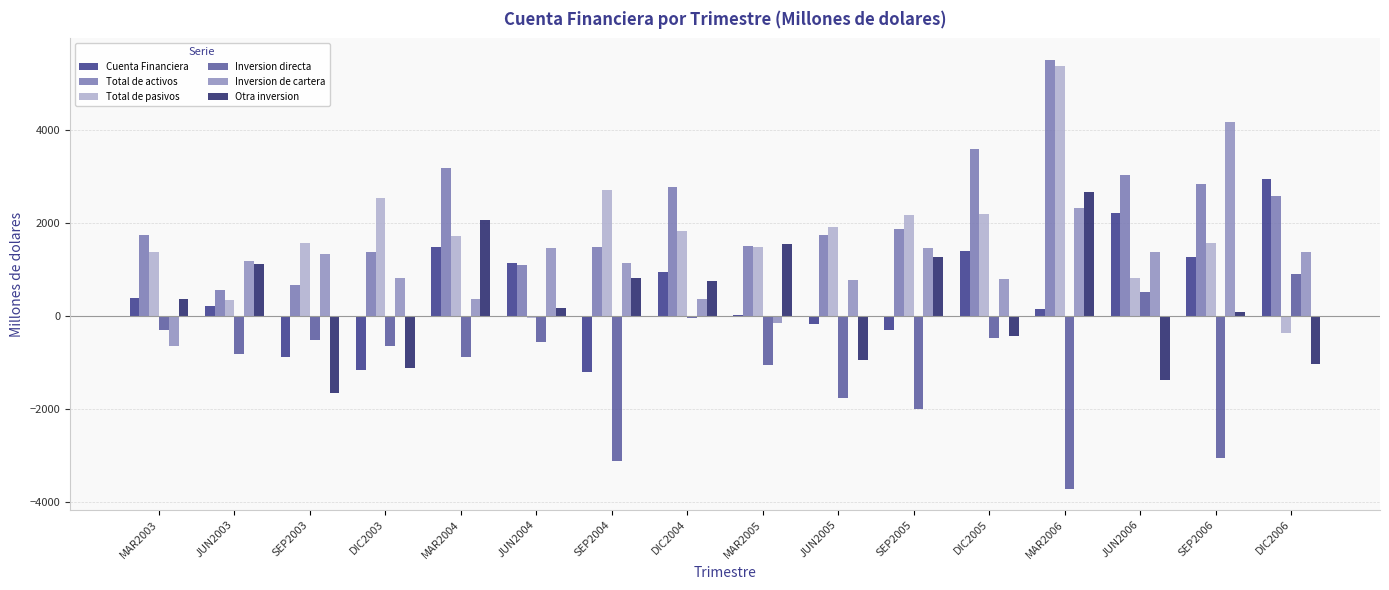

What is the difference between the second highest and second lowest values in the Total de pasivos series?

2737.8